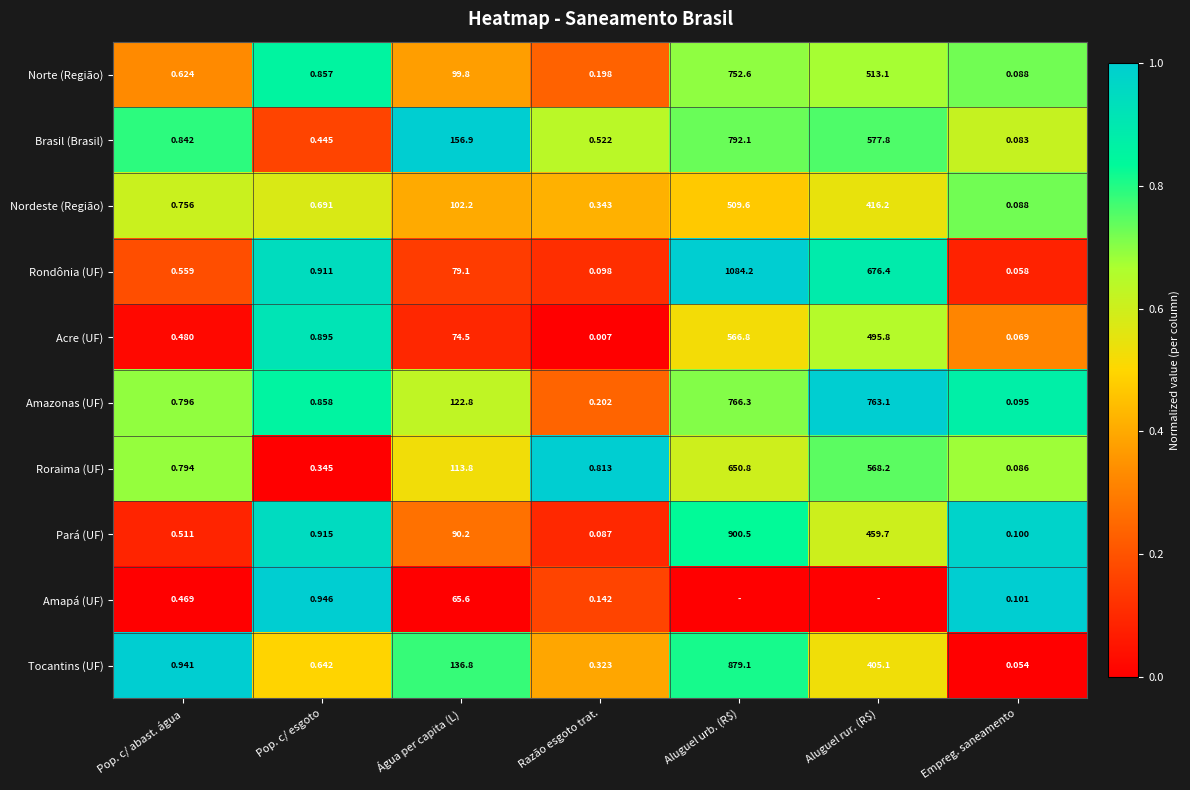

Which has a higher value, Aluguel urb. (R$) or Pop. c/ abast. água?

Aluguel urb. (R$)